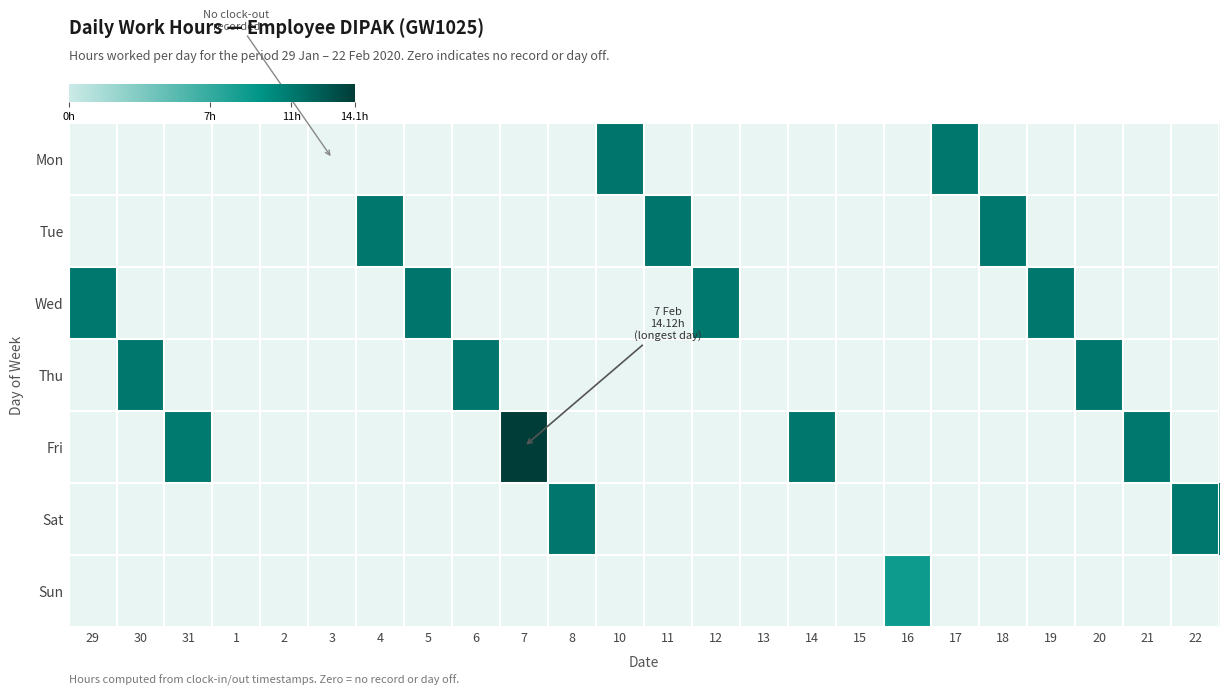

Which series has the largest range (max minus min)?

Fri